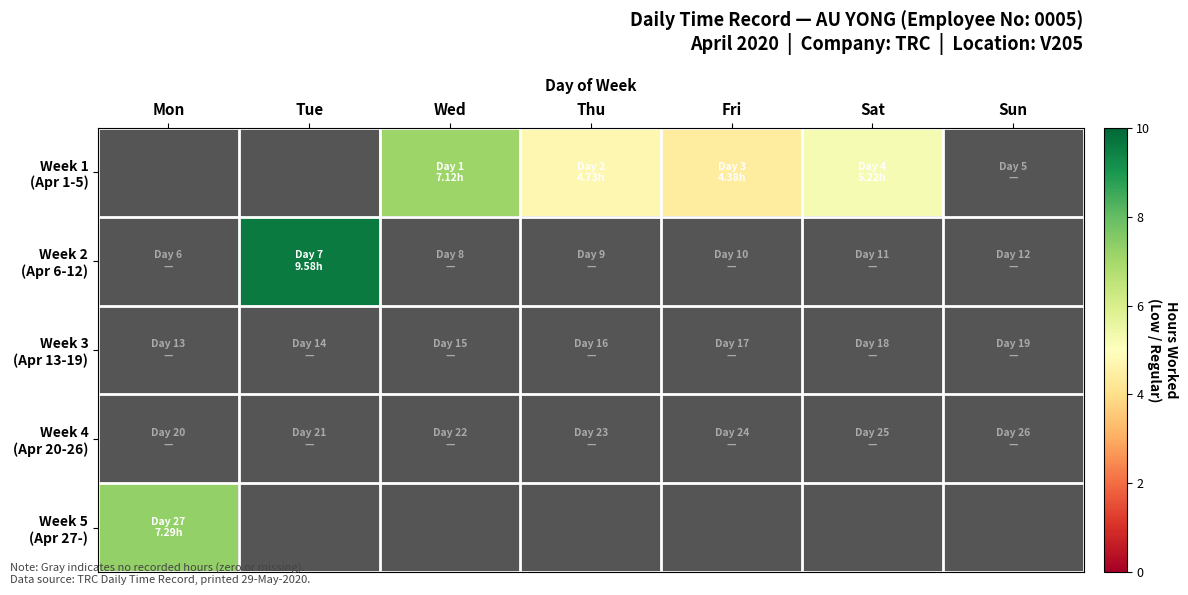

How many positive values does the Week 2 (Apr 6-12) series have?

1